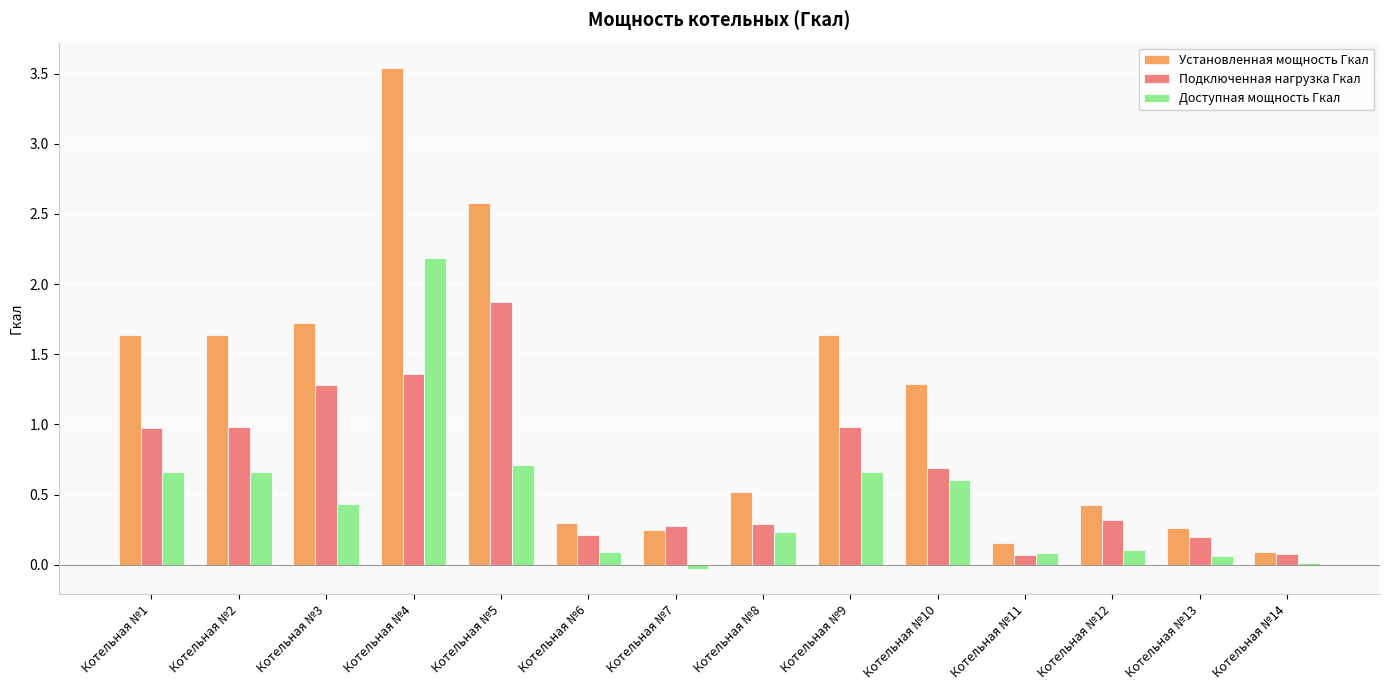

Which series has the largest range (max minus min)?

Установленная мощность Гкал